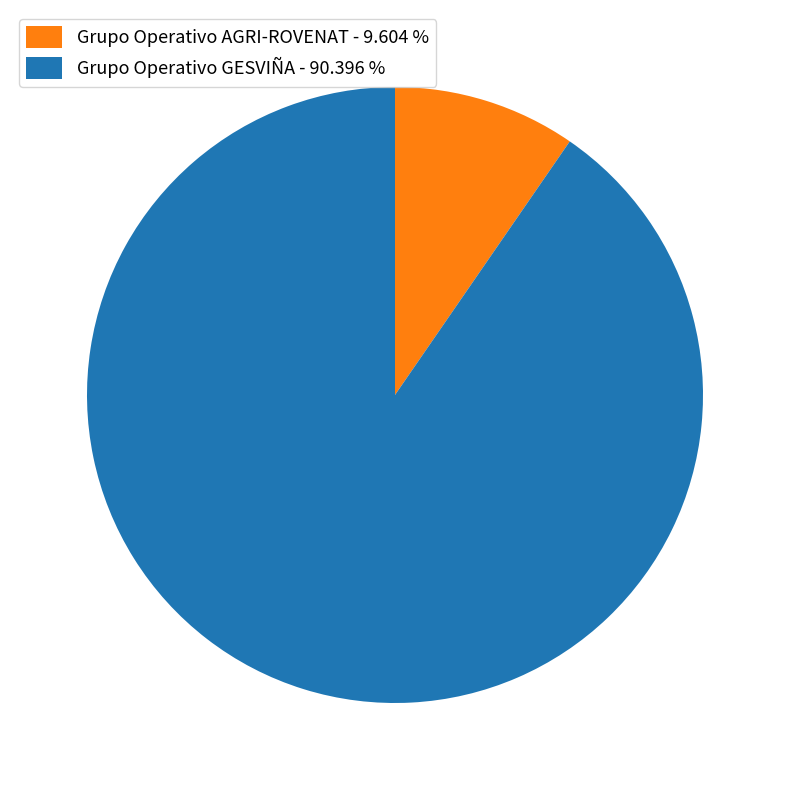

Which category has the biggest portion of the pie?

Grupo Operativo GESVIÑA